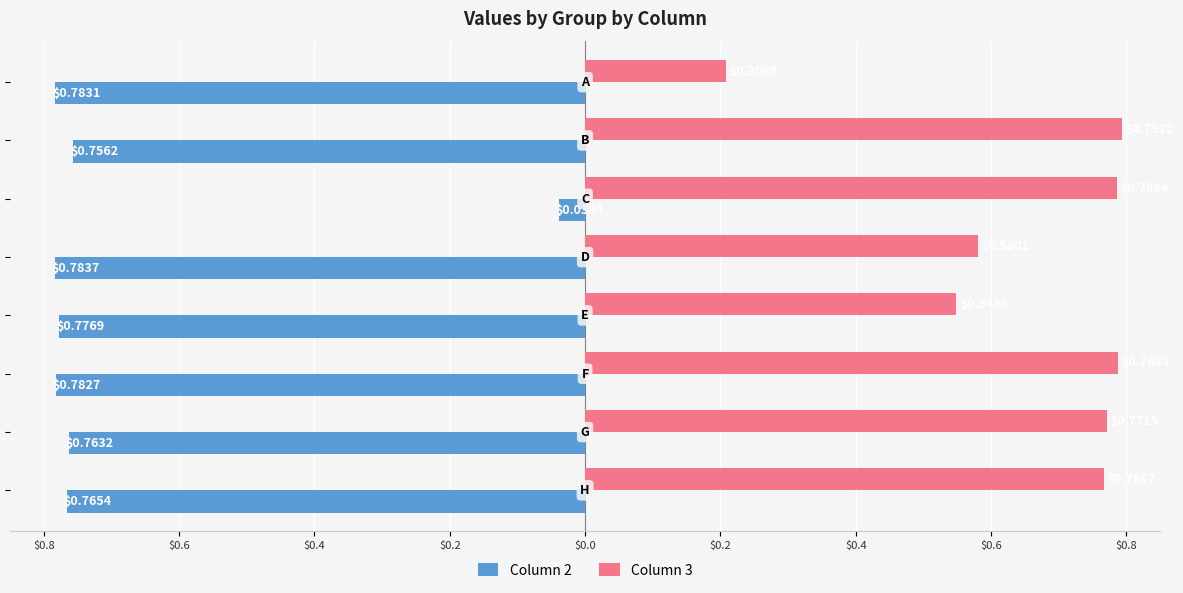

What is the sum of all Column 2 values?

-5.4